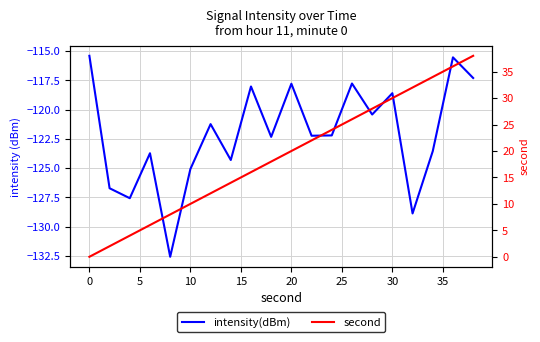

True or false: intensity(dBm) and second cross at least once.

False